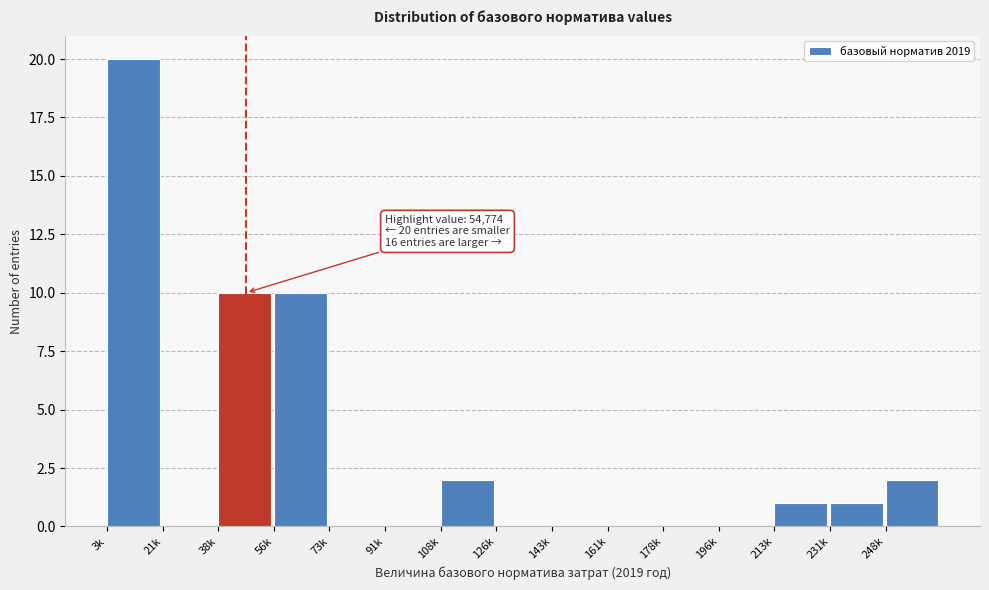

Reading left to right, transcribe all the data shown in this chart.

3k=20	21k=0	38k=10	56k=10	73k=0	91k=0	108k=2	126k=0	143k=0	161k=0	178k=0	196k=0	213k=1	231k=1	248k=2